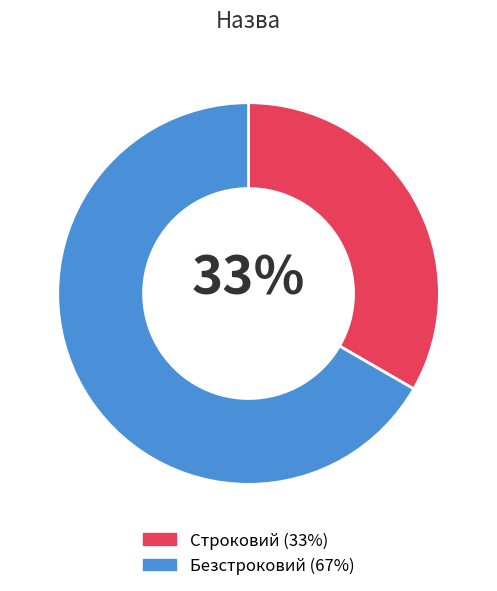

How many slices are in this pie chart?

2